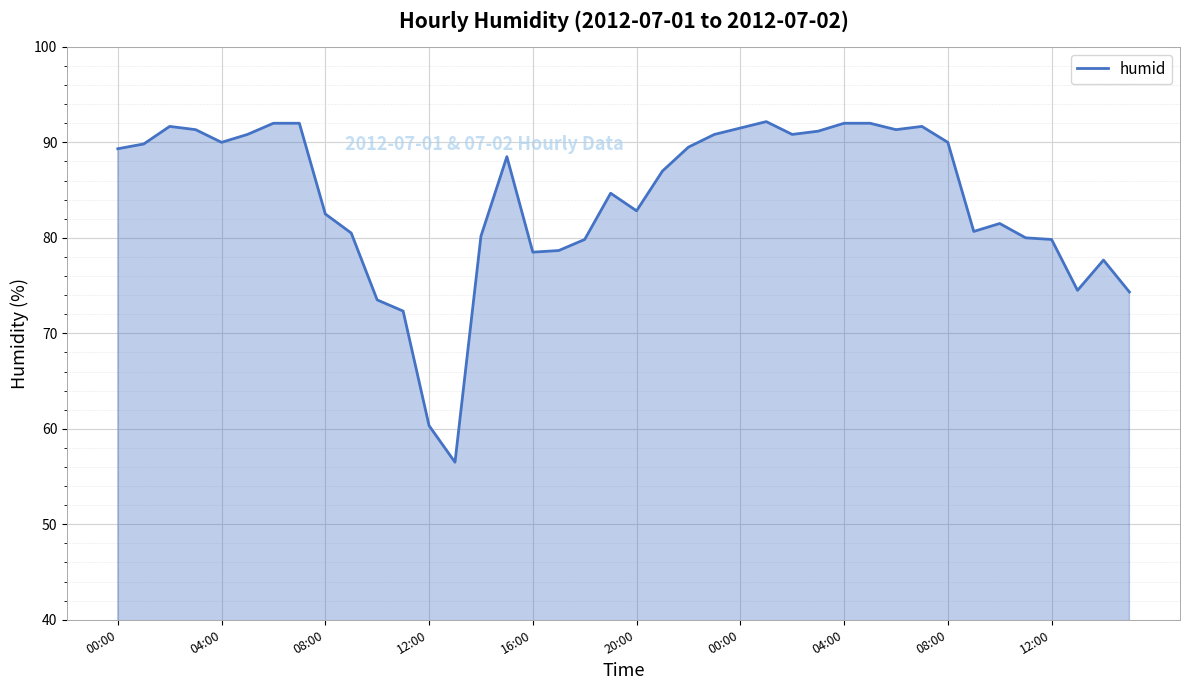

What is the difference between the maximum and minimum values?

35.7